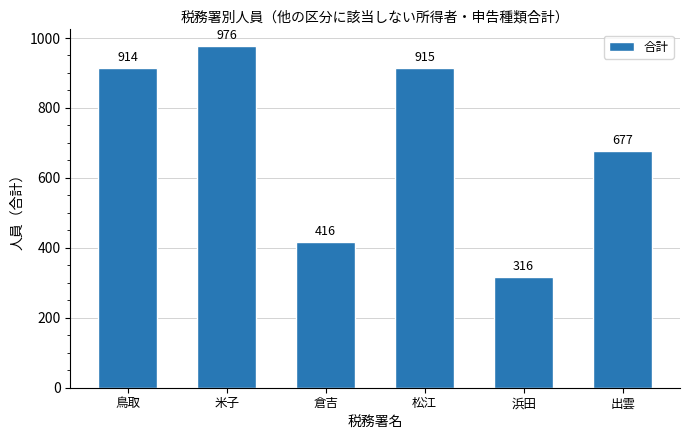

Rank the categories by value from lowest to highest.

浜田, 倉吉, 出雲, 鳥取, 松江, 米子